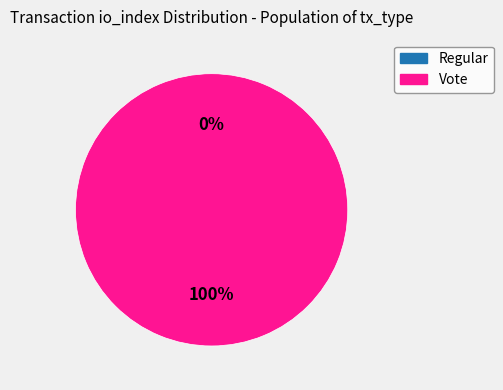

Count the number of slices in the pie.

2